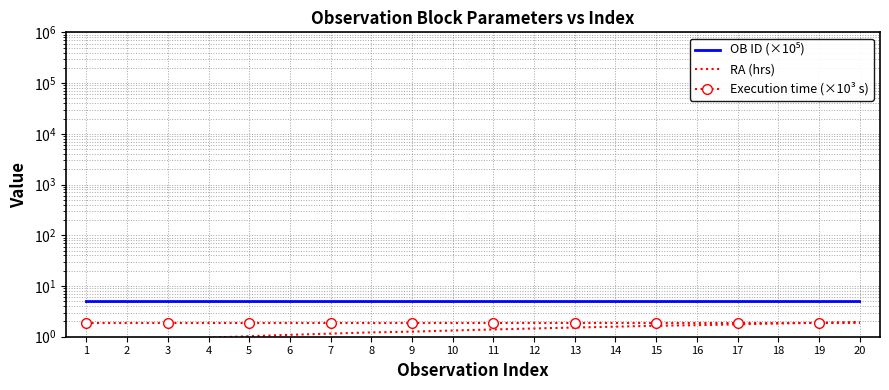

At which category is the sum across all series the highest?

20